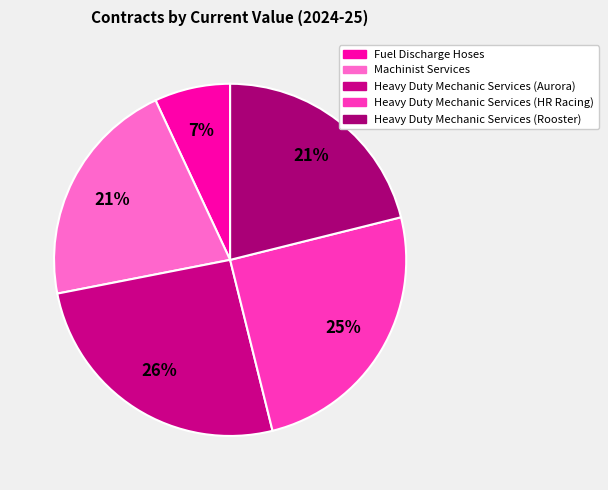

Which category has the biggest portion of the pie?

Heavy Duty Mechanic Services (Aurora)